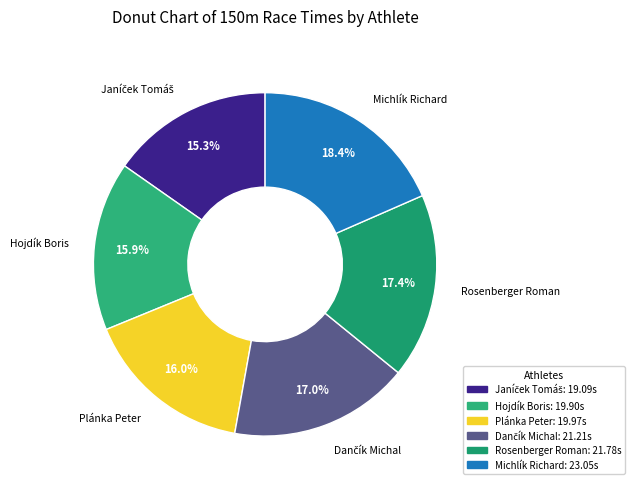

How many slices are in this pie chart?

6